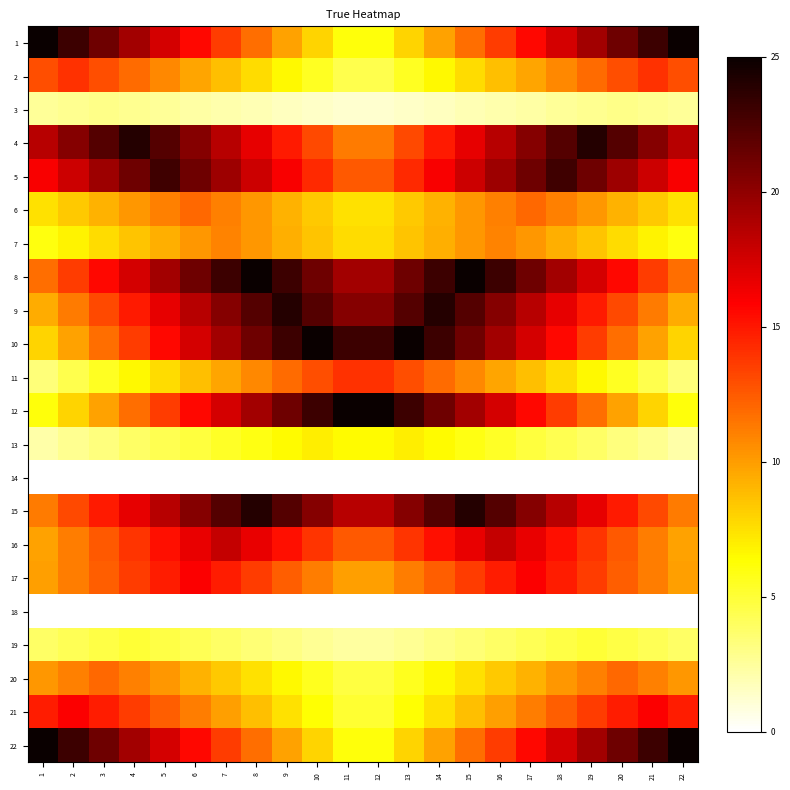

Reading left to right, transcribe all the data shown in this chart.

1: 1=25.0	2=23.1	3=21.2	4=19.3	5=17.4	6=15.5	7=13.6	8=11.7	9=9.8	10=8.0	11=6.1	12=6.1	13=8.0	14=9.8	15=11.7	16=13.6	17=15.5	18=17.4	19=19.3	20=21.2	21=23.1	22=25.0
2: 1=12.9	2=14.0	3=12.9	4=11.9	5=10.8	6=9.8	7=8.7	8=7.6	9=6.6	10=5.5	11=4.5	12=4.5	13=5.5	14=6.6	15=7.6	16=8.7	17=9.8	18=10.8	19=11.9	20=12.9	21=14.0	22=12.9
3: 1=2.5	2=2.8	3=3.0	4=2.8	5=2.5	6=2.3	7=2.1	8=1.9	9=1.6	10=1.4	11=1.2	12=1.2	13=1.4	14=1.6	15=1.9	16=2.1	17=2.3	18=2.5	19=2.8	20=3.0	21=2.8	22=2.5
4: 1=18.5	2=20.4	3=22.2	4=24.0	5=22.2	6=20.4	7=18.5	8=16.7	9=14.9	10=13.1	11=11.3	12=11.3	13=13.1	14=14.9	15=16.7	16=18.5	17=20.4	18=22.2	19=24.0	20=22.2	21=20.4	22=18.5
5: 1=16.0	2=17.8	3=19.5	4=21.3	5=23.0	6=21.3	7=19.5	8=17.8	9=16.0	10=14.3	11=12.5	12=12.5	13=14.3	14=16.0	15=17.8	16=19.5	17=21.3	18=23.0	19=21.3	20=19.5	21=17.8	22=16.0
6: 1=7.5	2=8.4	3=9.3	4=10.2	5=11.1	6=12.0	7=11.1	8=10.2	9=9.3	10=8.4	11=7.5	12=7.5	13=8.4	14=9.3	15=10.2	16=11.1	17=12.0	18=11.1	19=10.2	20=9.3	21=8.4	22=7.5
7: 1=6.0	2=6.8	3=7.7	4=8.5	5=9.3	6=10.2	7=11.0	8=10.2	9=9.3	10=8.5	11=7.7	12=7.7	13=8.5	14=9.3	15=10.2	16=11.0	17=10.2	18=9.3	19=8.5	20=7.7	21=6.8	22=6.0
8: 1=11.7	2=13.6	3=15.5	4=17.4	5=19.3	6=21.2	7=23.1	8=25.0	9=23.1	10=21.2	11=19.3	12=19.3	13=21.2	14=23.1	15=25.0	16=23.1	17=21.2	18=19.3	19=17.4	20=15.5	21=13.6	22=11.7
9: 1=9.5	2=11.3	3=13.1	4=14.9	5=16.7	6=18.5	7=20.4	8=22.2	9=24.0	10=22.2	11=20.4	12=20.4	13=22.2	14=24.0	15=22.2	16=20.4	17=18.5	18=16.7	19=14.9	20=13.1	21=11.3	22=9.5
10: 1=8.0	2=9.8	3=11.7	4=13.6	5=15.5	6=17.4	7=19.3	8=21.2	9=23.1	10=25.0	11=23.1	12=23.1	13=25.0	14=23.1	15=21.2	16=19.3	17=17.4	18=15.5	19=13.6	20=11.7	21=9.8	22=8.0
11: 1=3.4	2=4.5	3=5.5	4=6.6	5=7.6	6=8.7	7=9.8	8=10.8	9=11.9	10=12.9	11=14.0	12=14.0	13=12.9	14=11.9	15=10.8	16=9.8	17=8.7	18=7.6	19=6.6	20=5.5	21=4.5	22=3.4
12: 1=6.1	2=8.0	3=9.8	4=11.7	5=13.6	6=15.5	7=17.4	8=19.3	9=21.2	10=23.1	11=25.0	12=25.0	13=23.1	14=21.2	15=19.3	16=17.4	17=15.5	18=13.6	19=11.7	20=9.8	21=8.0	22=6.1
13: 1=2.2	2=2.8	3=3.3	4=3.8	5=4.3	6=4.9	7=5.4	8=5.9	9=6.5	10=7.0	11=6.5	12=6.5	13=7.0	14=6.5	15=5.9	16=5.4	17=4.9	18=4.3	19=3.8	20=3.3	21=2.8	22=2.2
14: 1=0.0	2=0.0	3=0.0	4=0.0	5=0.0	6=0.0	7=0.0	8=0.0	9=0.0	10=0.0	11=0.0	12=0.0	13=0.0	14=0.0	15=0.0	16=0.0	17=0.0	18=0.0	19=0.0	20=0.0	21=0.0	22=0.0
15: 1=11.3	2=13.1	3=14.9	4=16.7	5=18.5	6=20.4	7=22.2	8=24.0	9=22.2	10=20.4	11=18.5	12=18.5	13=20.4	14=22.2	15=24.0	16=22.2	17=20.4	18=18.5	19=16.7	20=14.9	21=13.1	22=11.3
16: 1=9.8	2=11.2	3=12.5	4=13.9	5=15.3	6=16.6	7=18.0	8=16.6	9=15.3	10=13.9	11=12.5	12=12.5	13=13.9	14=15.3	15=16.6	16=18.0	17=16.6	18=15.3	19=13.9	20=12.5	21=11.2	22=9.8
17: 1=9.9	2=11.2	3=12.4	4=13.6	5=14.8	6=16.0	7=14.8	8=13.6	9=12.4	10=11.2	11=9.9	12=9.9	13=11.2	14=12.4	15=13.6	16=14.8	17=16.0	18=14.8	19=13.6	20=12.4	21=11.2	22=9.9
18: 1=0.0	2=0.0	3=0.0	4=0.0	5=0.0	6=0.0	7=0.0	8=0.0	9=0.0	10=0.0	11=0.0	12=0.0	13=0.0	14=0.0	15=0.0	16=0.0	17=0.0	18=0.0	19=0.0	20=0.0	21=0.0	22=0.0
19: 1=3.9	2=4.2	3=4.6	4=5.0	5=4.6	6=4.2	7=3.9	8=3.5	9=3.1	10=2.7	11=2.3	12=2.3	13=2.7	14=3.1	15=3.5	16=3.9	17=4.2	18=4.6	19=5.0	20=4.6	21=4.2	22=3.9
20: 1=10.2	2=11.1	3=12.0	4=11.1	5=10.2	6=9.3	7=8.4	8=7.5	9=6.5	10=5.6	11=4.7	12=4.7	13=5.6	14=6.5	15=7.5	16=8.4	17=9.3	18=10.2	19=11.1	20=12.0	21=11.1	22=10.2
21: 1=14.8	2=16.0	3=14.8	4=13.6	5=12.4	6=11.2	7=9.9	8=8.7	9=7.5	10=6.3	11=5.1	12=5.1	13=6.3	14=7.5	15=8.7	16=9.9	17=11.2	18=12.4	19=13.6	20=14.8	21=16.0	22=14.8
22: 1=25.0	2=23.1	3=21.2	4=19.3	5=17.4	6=15.5	7=13.6	8=11.7	9=9.8	10=8.0	11=6.1	12=6.1	13=8.0	14=9.8	15=11.7	16=13.6	17=15.5	18=17.4	19=19.3	20=21.2	21=23.1	22=25.0